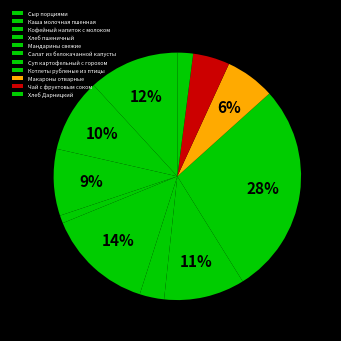

Is there any slice that represents more than half of the pie?

No